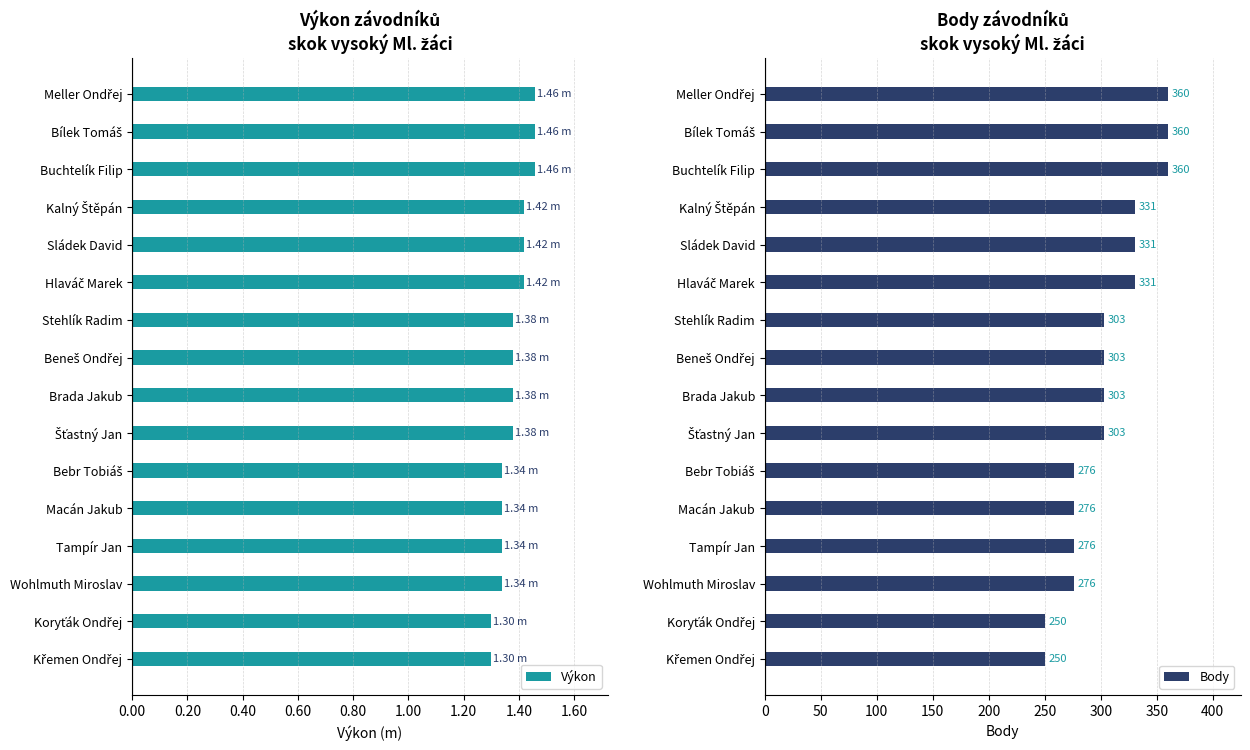

What is the minimum value for Výkon?

1.3